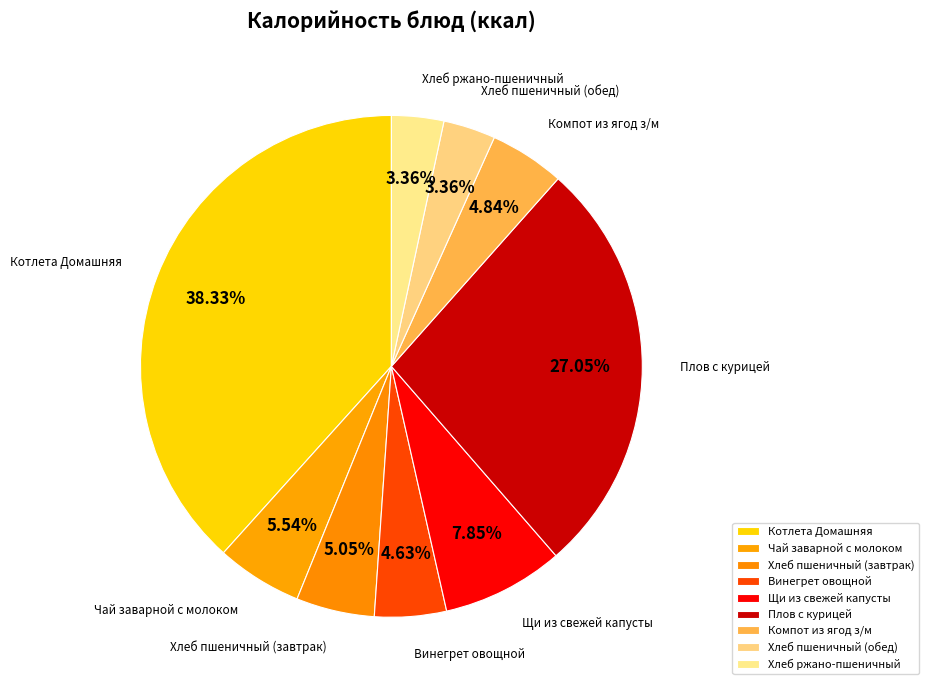

To the nearest percent, what portion does Хлеб ржано-пшеничный represent?

3%